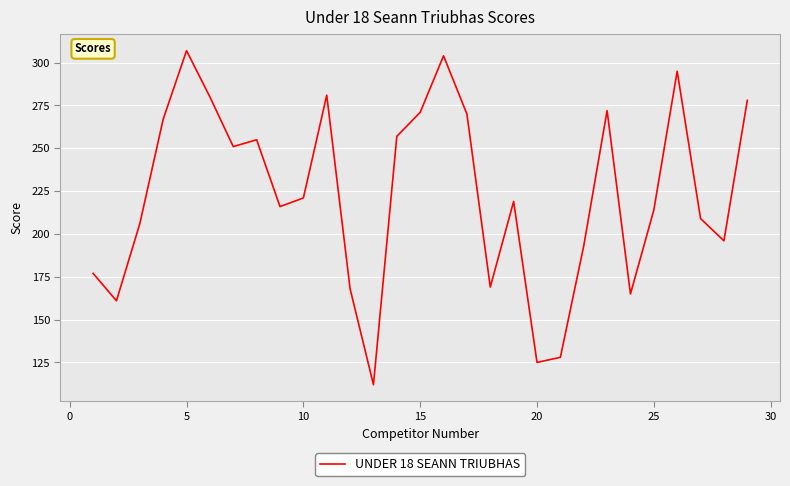

What is the greatest value displayed?

307